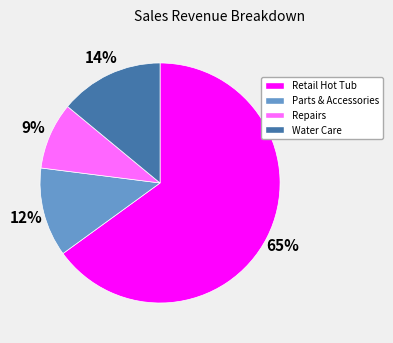

Which slice is the smallest?

Repairs